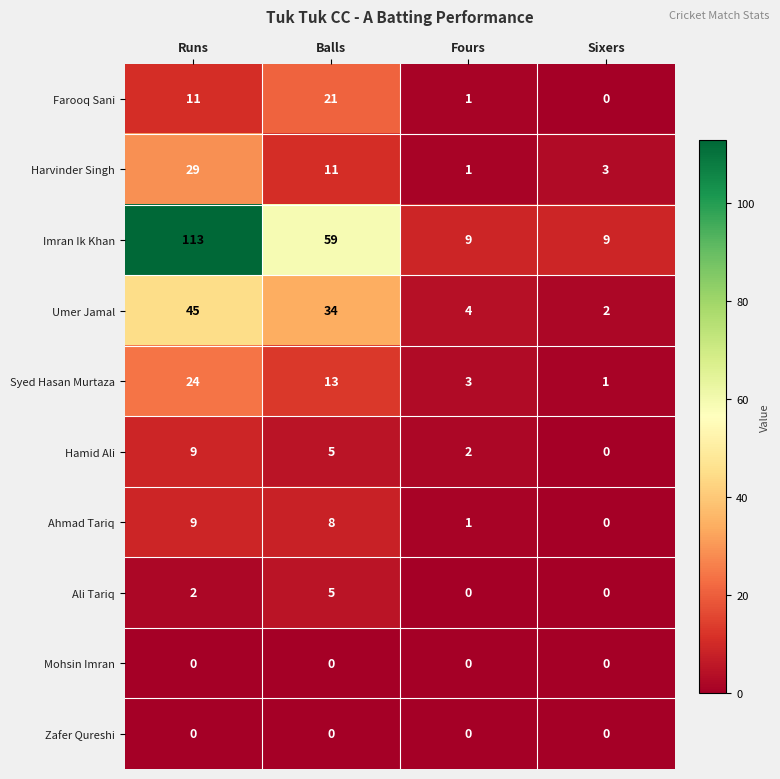

Which series has the widest spread of values?

Imran Ik Khan